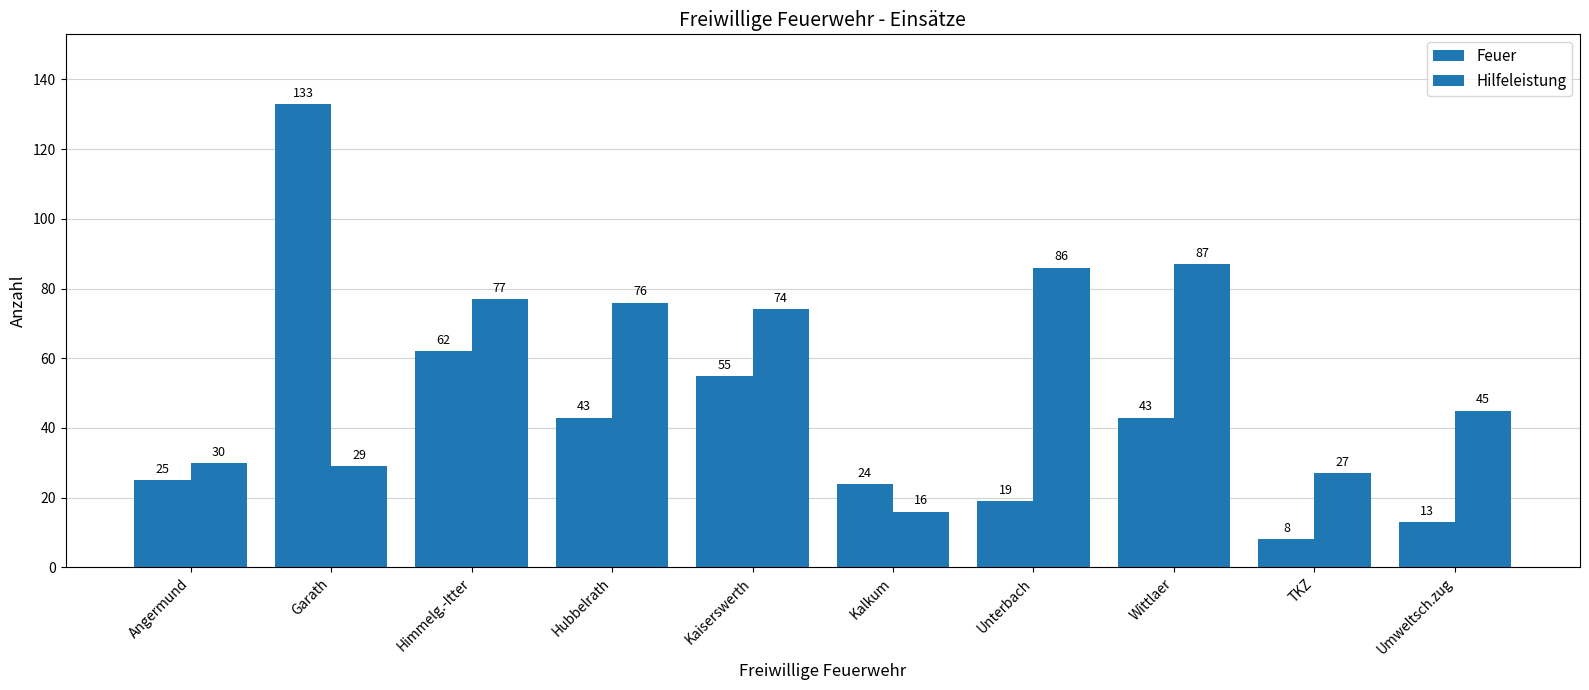

What is the spread (max minus min) of values at Umweltsch.zug?

32